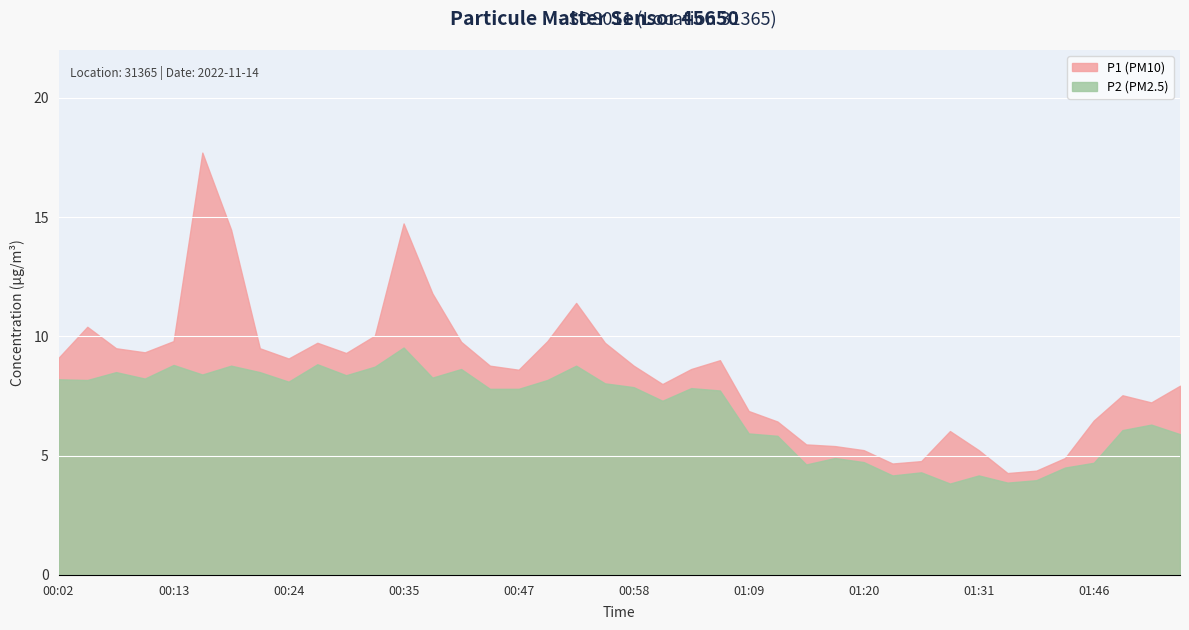

What is the average value of the P1 series?

8.5